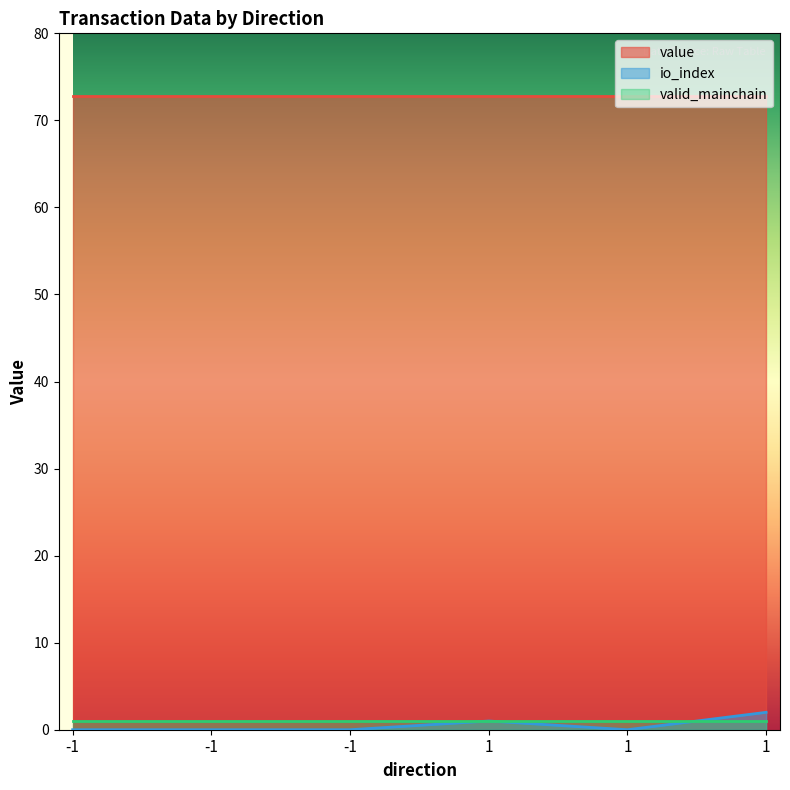

True or false: valid_mainchain and value intersect in this chart.

False